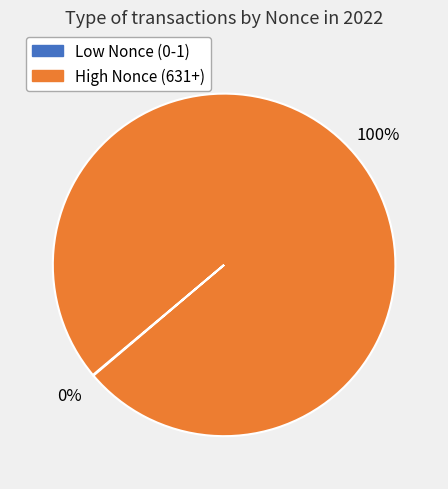

To the nearest percent, what is the average slice percentage?

50%